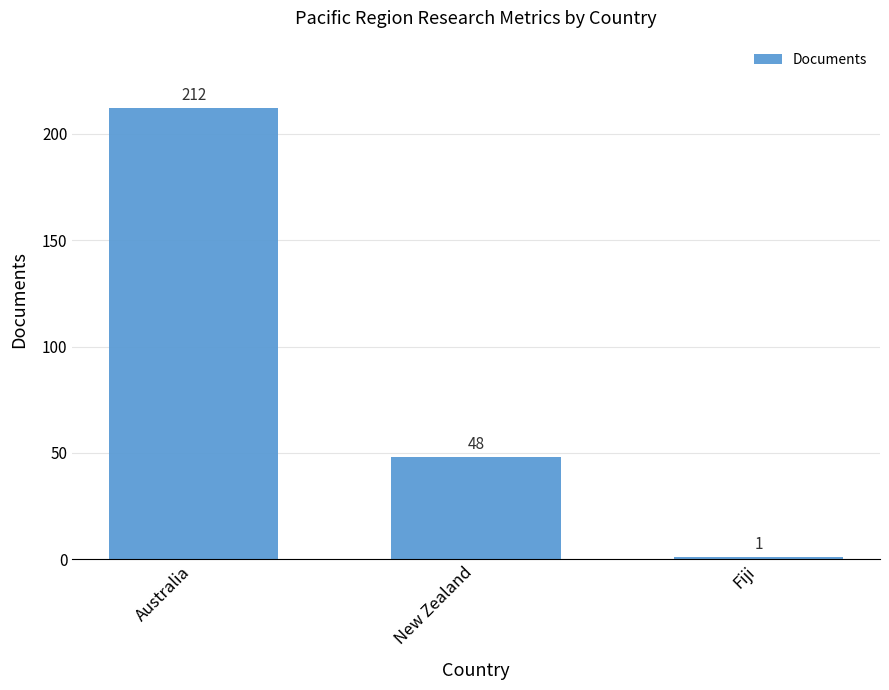

What is the maximum value shown in the chart?

212